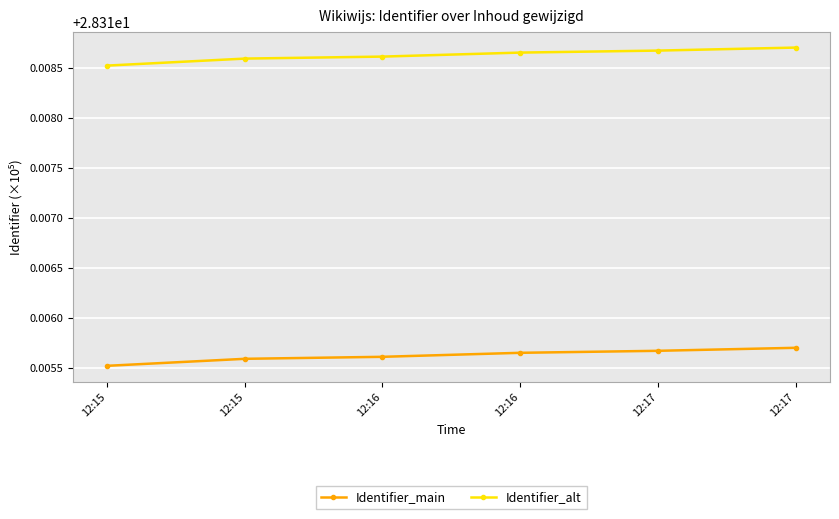

Count the Identifier_alt values in the range 28 to 29.

6